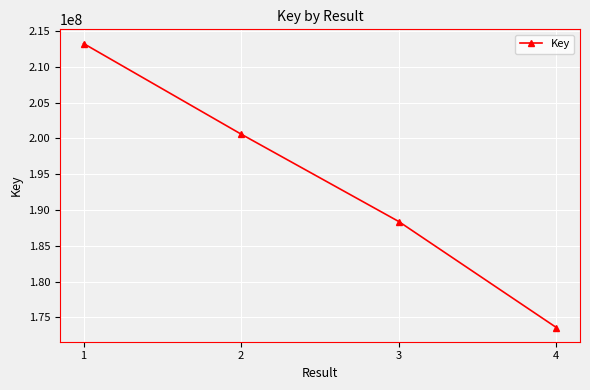

Which category has the highest value across all series?

1